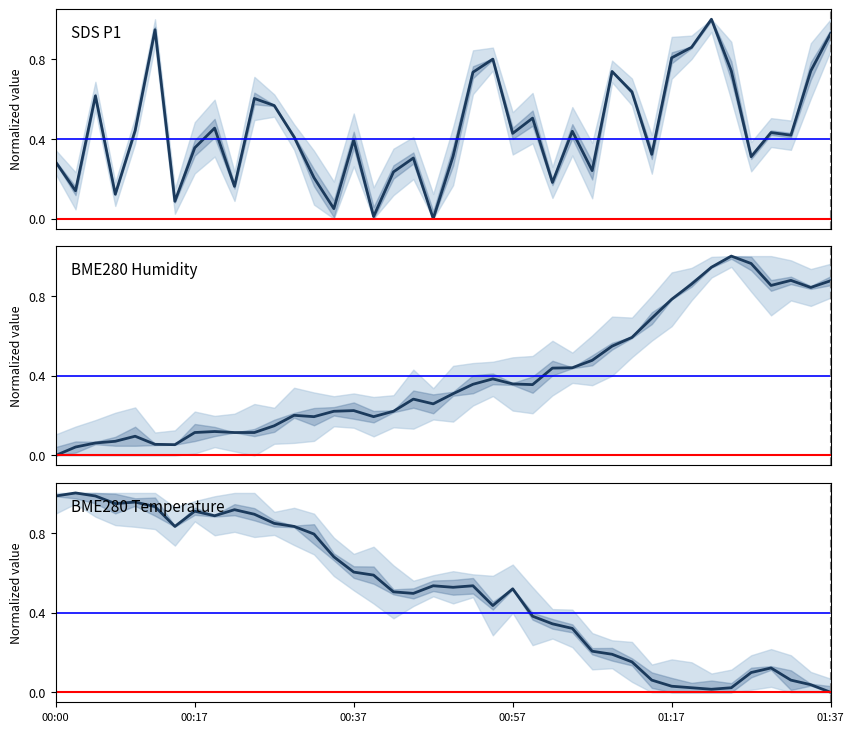

What are all the series names shown in the legend?

SDS P1, BME280 Humidity, BME280 Temperature